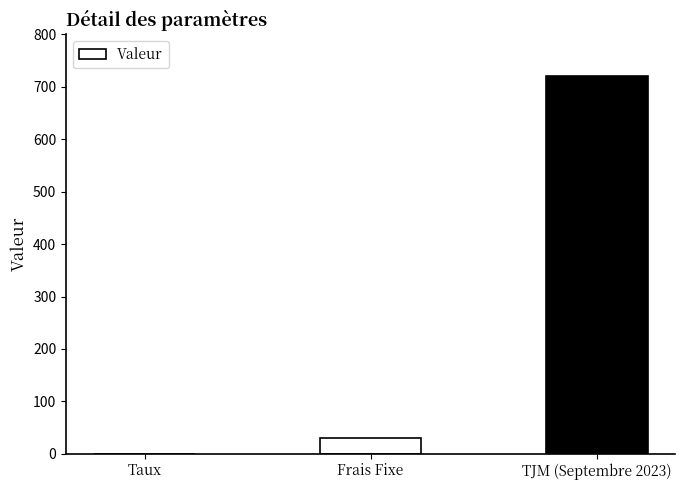

Reading right to left, transcribe all the data shown in this chart.

TJM (Septembre 2023)=720.0	Frais Fixe=30.0	Taux=0.1